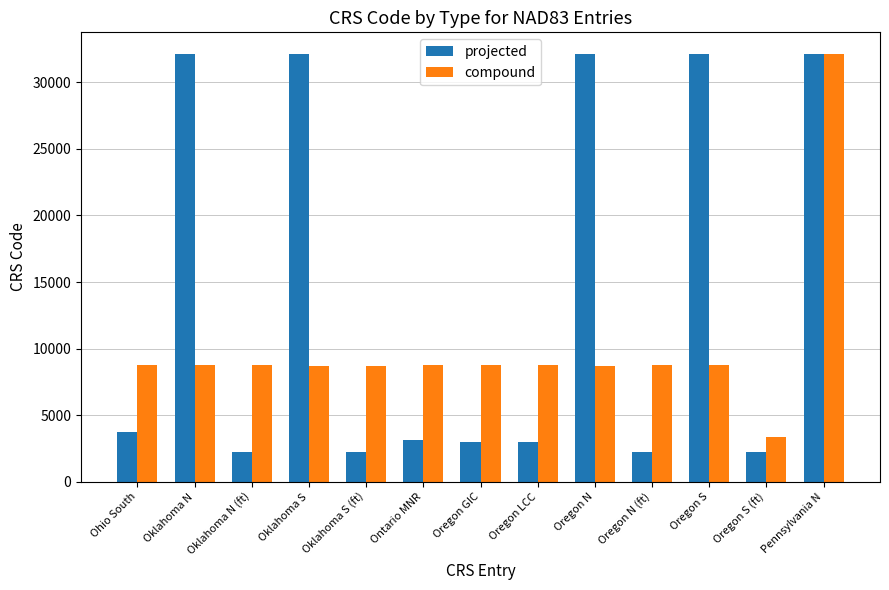

Which series has the widest spread of values?

projected